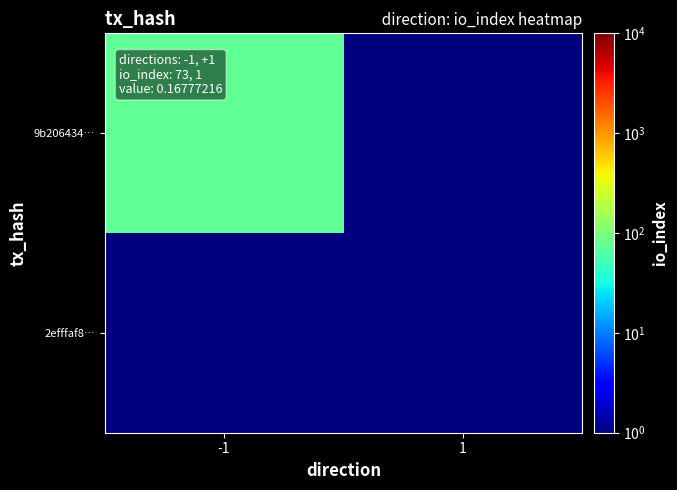

At how many categories does at least one series exceed 61?

1